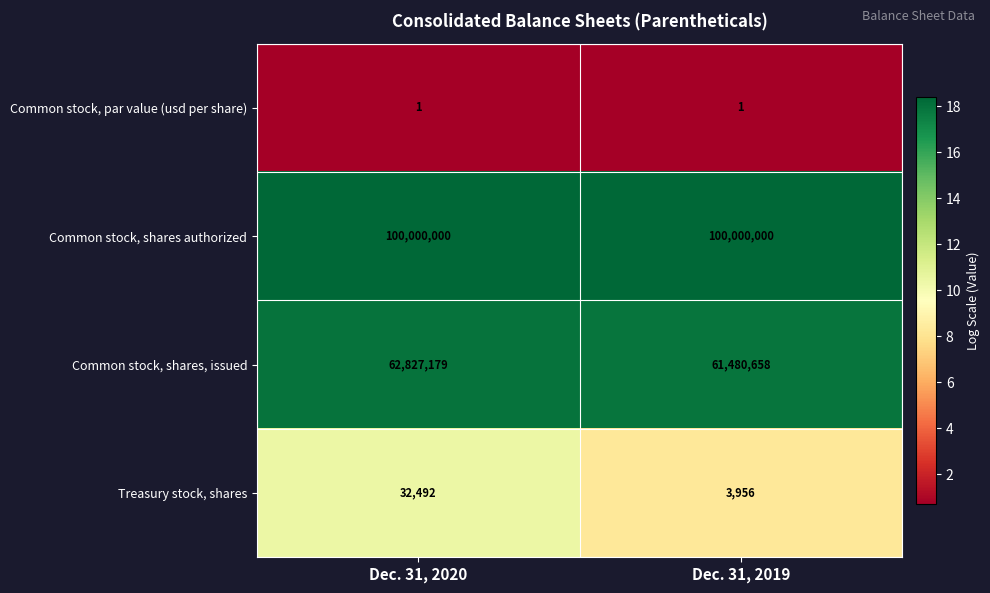

Reading left to right, extract all data points from this chart.

Common stock, par value (usd per share): 1	1
Common stock, shares authorized: 100000000	100000000
Common stock, shares, issued: 62827179	61480658
Treasury stock, shares: 32492	3956